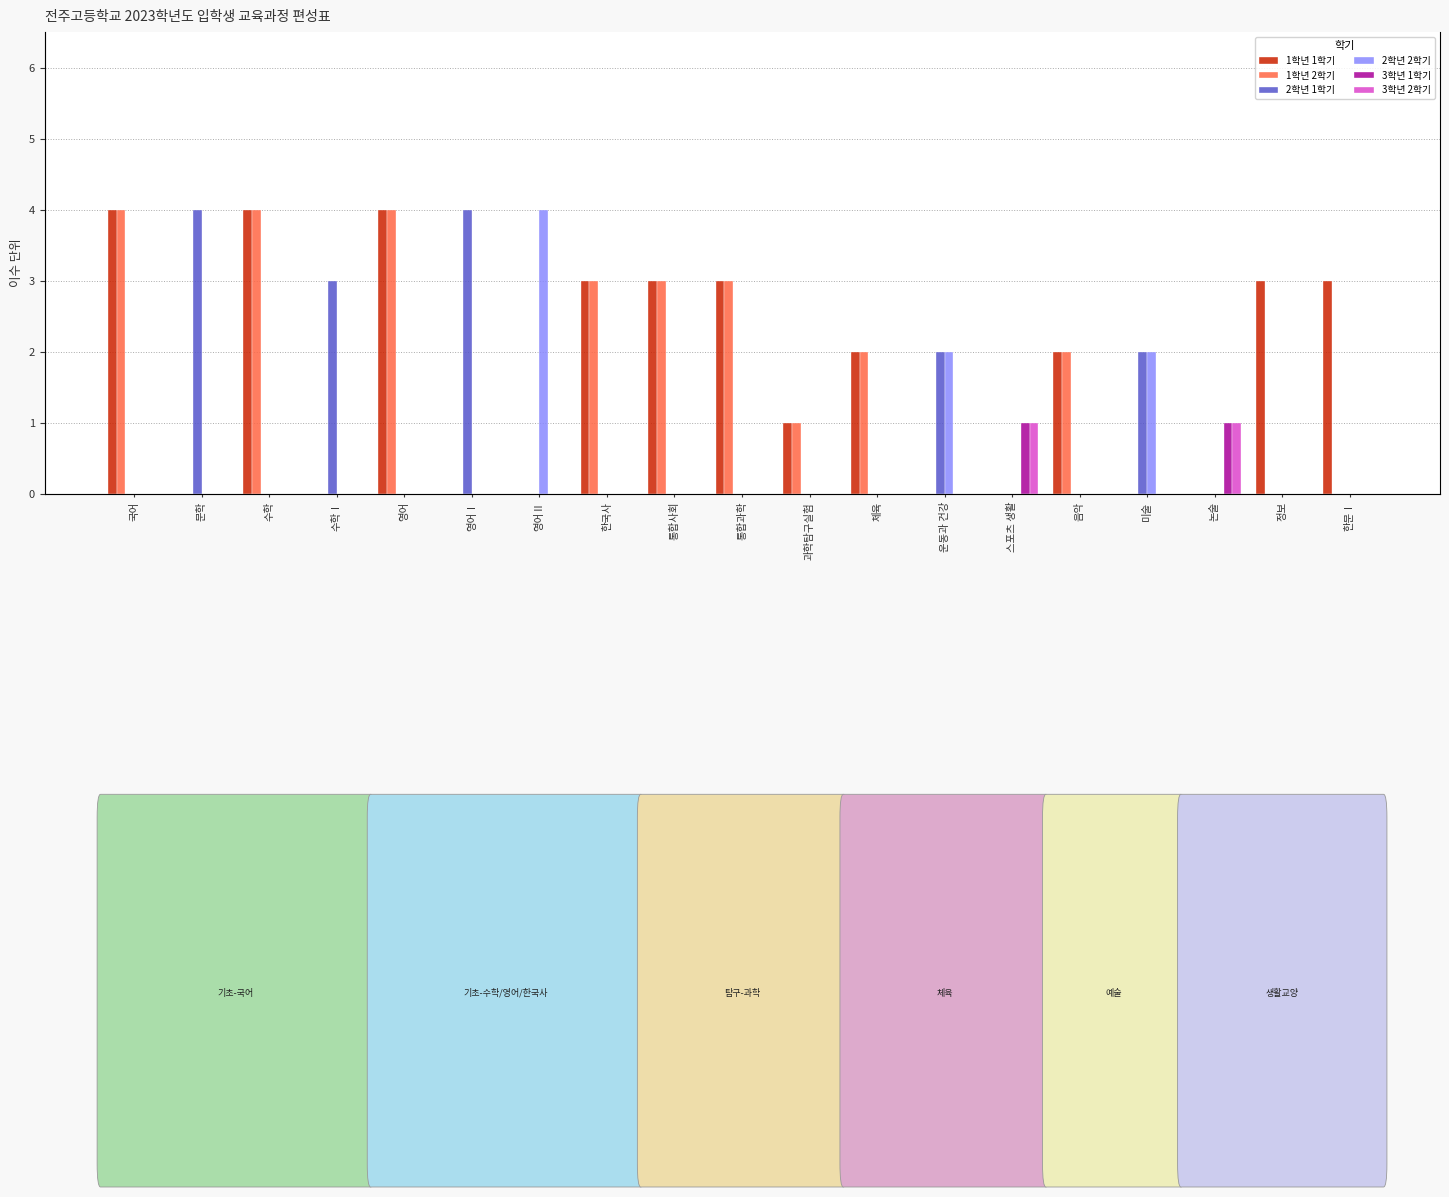

Between 문학 and 통합사회, which is larger?

통합사회